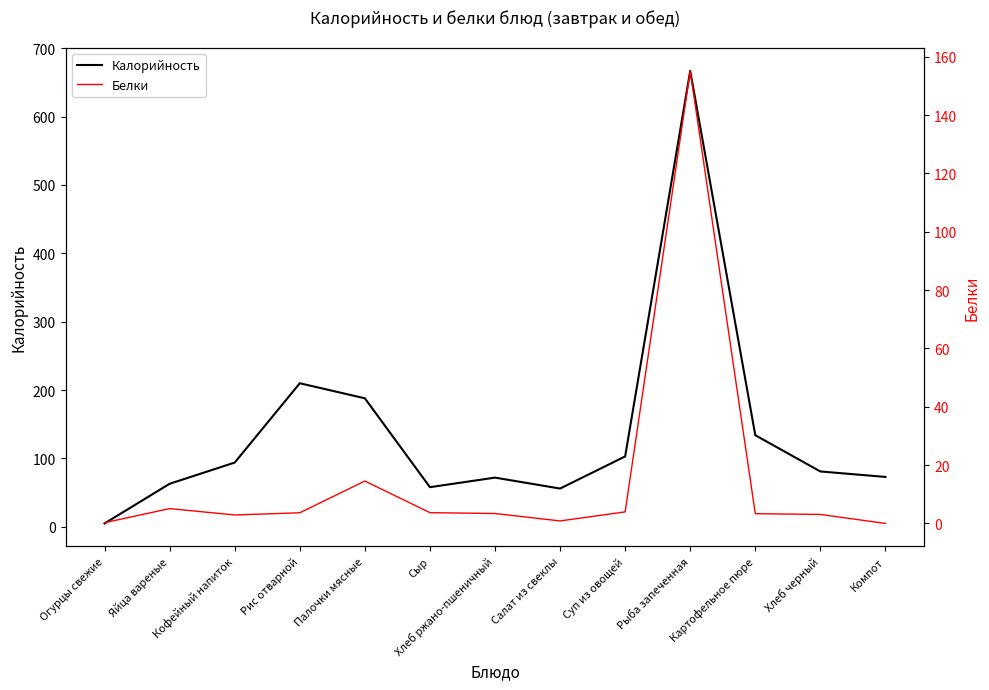

The Белки series shows 4.9 at Картофельное пюре. True or false?

False